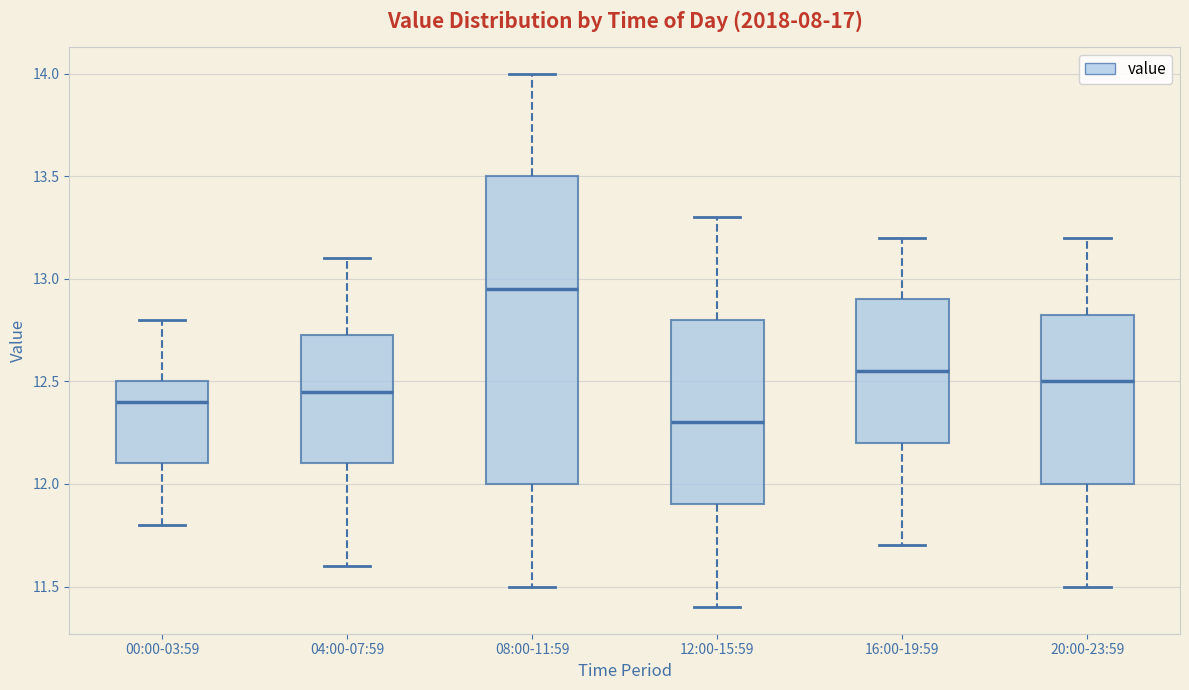

Reading left to right, transcribe this box plot: for each box, give where its median line is, the range the box spans, and where its two whiskers end, as read against the y-axis. The values are not printed on the chart, so give them approximately, as read against the axis.

00:00-03:59: median 12.40, box 12.10 to 12.50, whiskers 11.80 to 12.80
04:00-07:59: median 12.45, box 12.10 to 12.75, whiskers 11.60 to 13.10
08:00-11:59: median 12.95, box 12.00 to 13.50, whiskers 11.50 to 14.00
12:00-15:59: median 12.30, box 11.90 to 12.80, whiskers 11.40 to 13.30
16:00-19:59: median 12.55, box 12.20 to 12.90, whiskers 11.70 to 13.20
20:00-23:59: median 12.50, box 12.00 to 12.85, whiskers 11.50 to 13.20